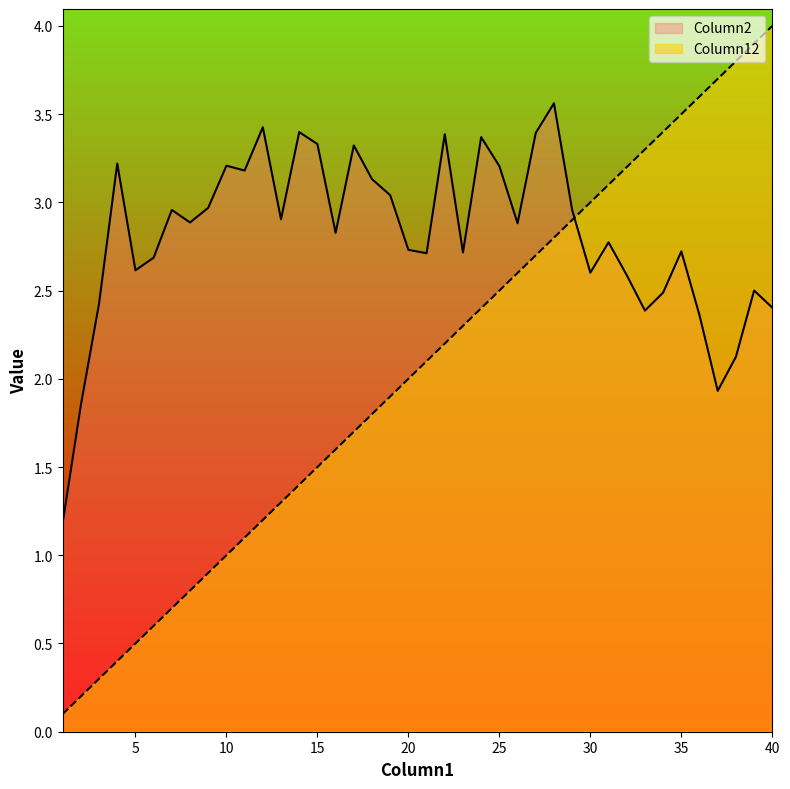

How many lines are shown in the chart?

2